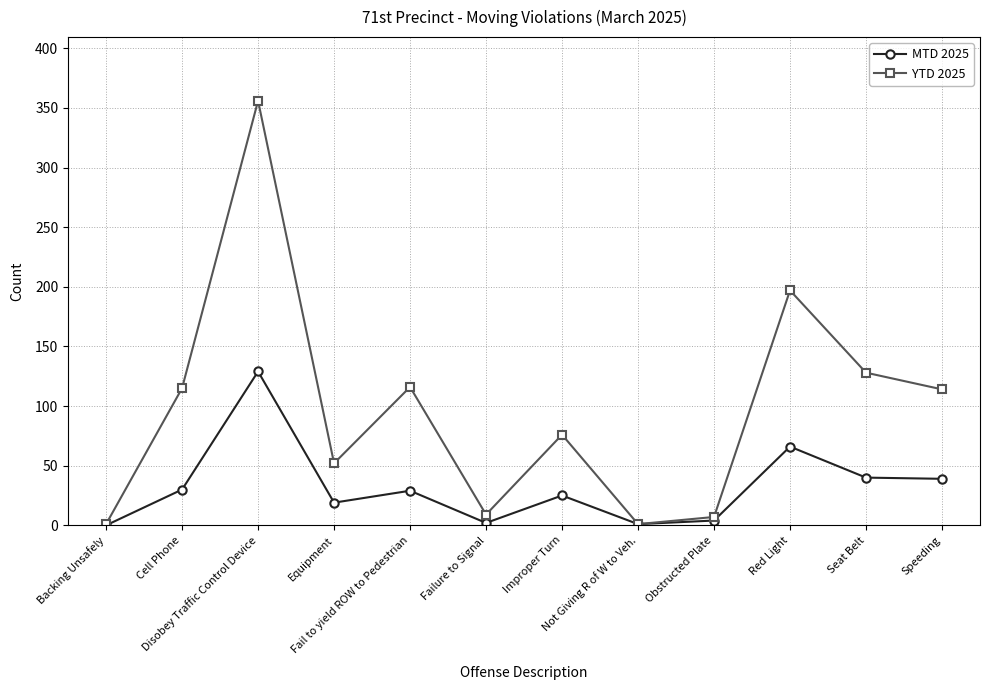

What is the maximum value shown in the chart?

356